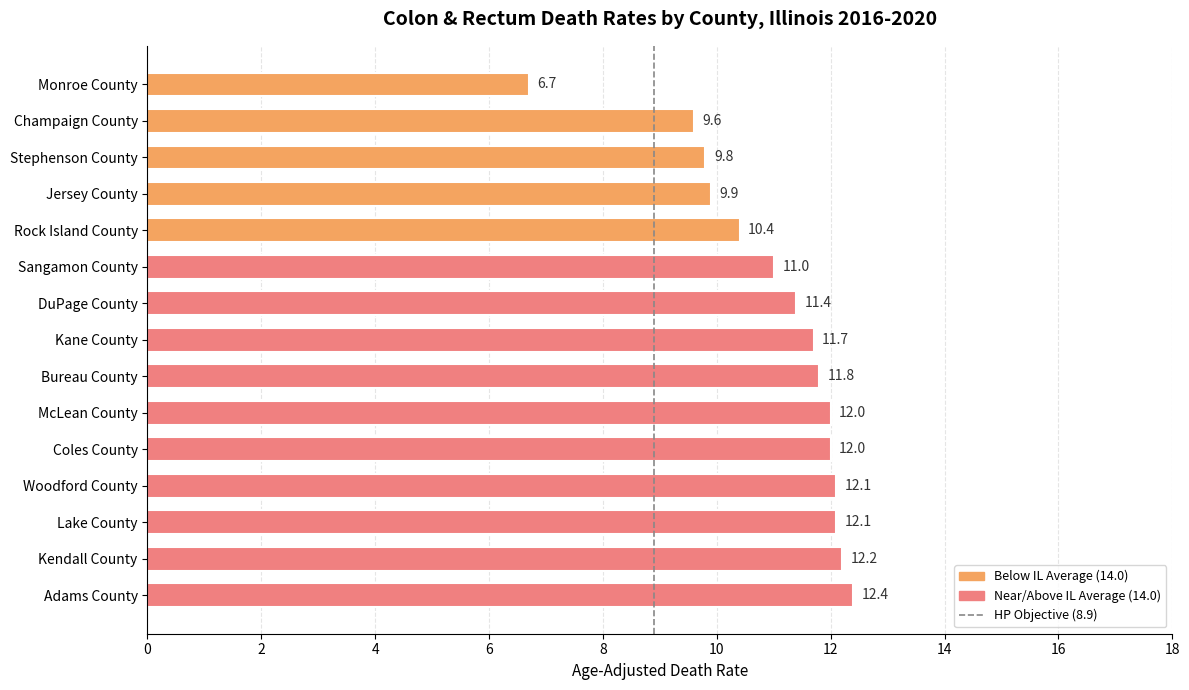

What is the label of the 5th bar from the top?

Rock Island County